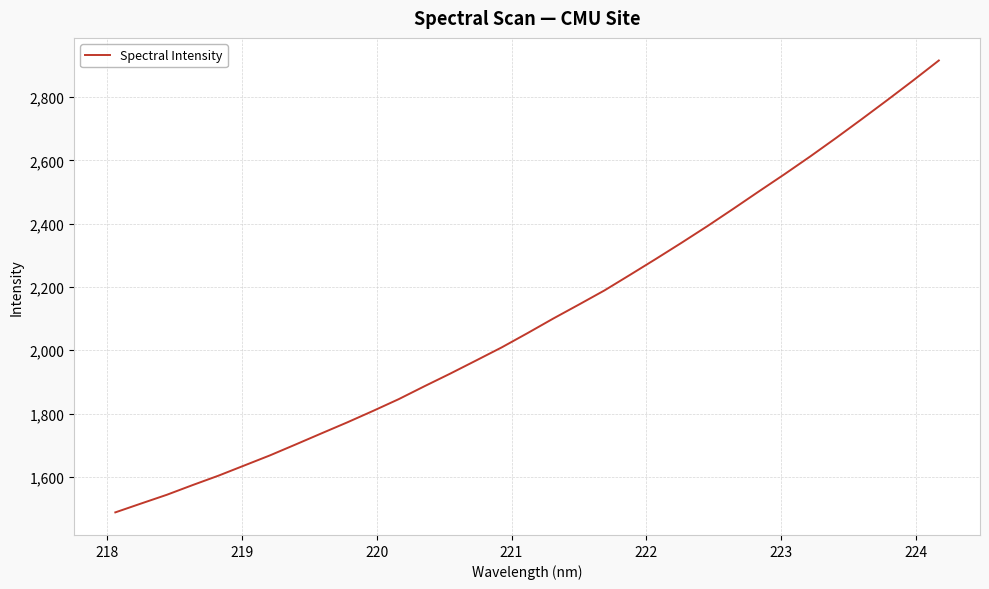

Does the chart have visible grid lines?

Yes